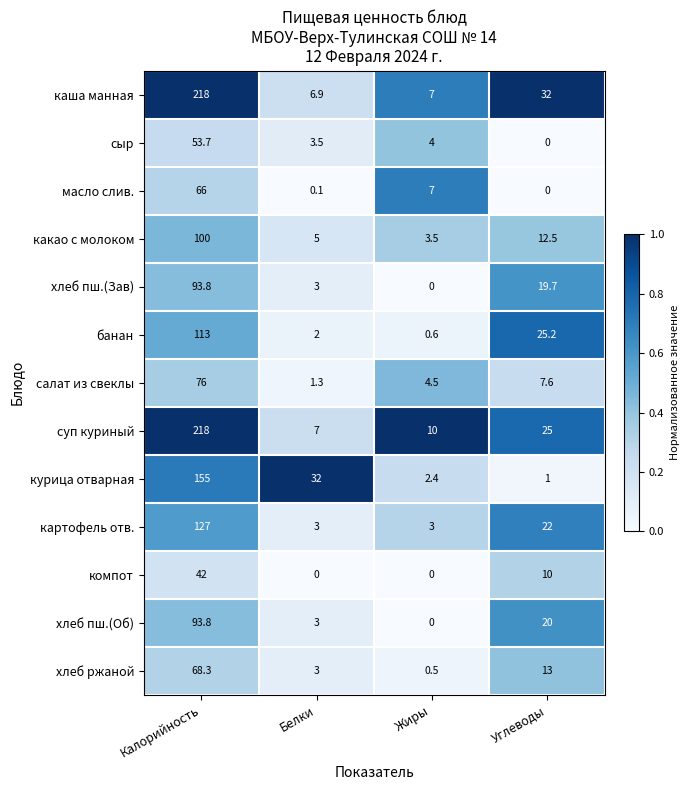

What is the difference between the каша манная values at Углеводы and Жиры?

25.0